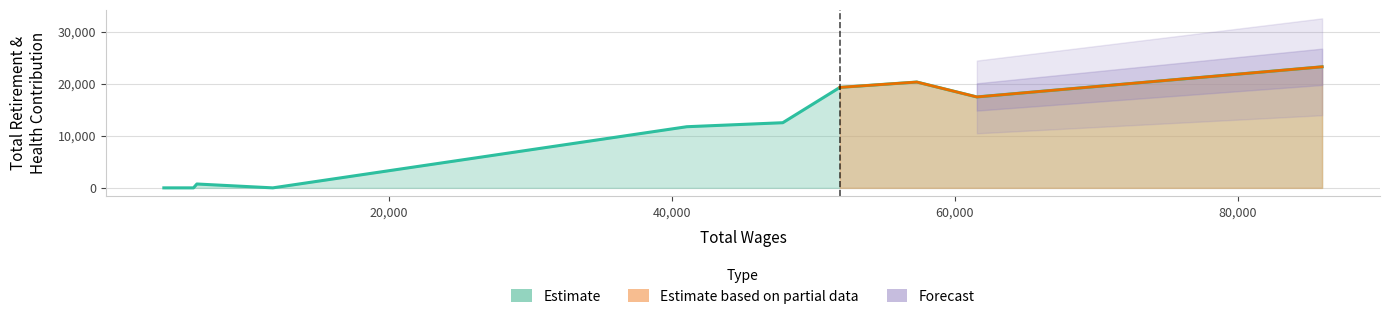

True or false: the data shows 12258 at 8.

False